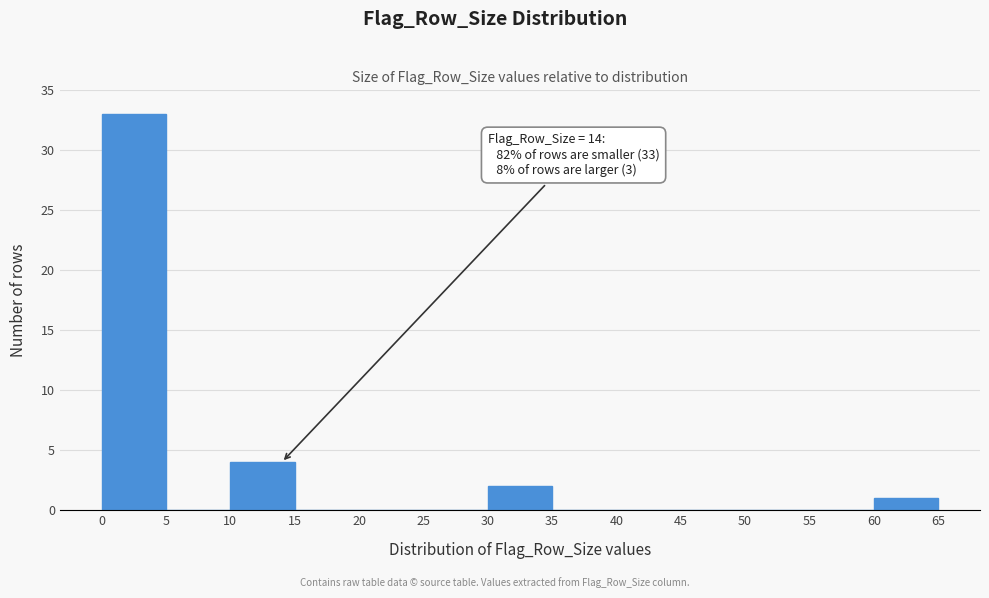

Over which range of the x-axis is the bar tallest?

0 to 5